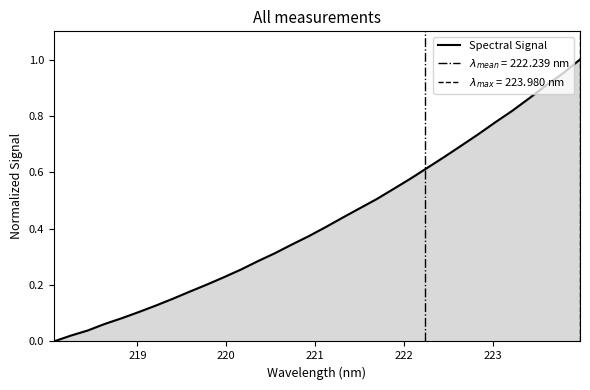

Does the chart display data point markers on the line(s)?

No